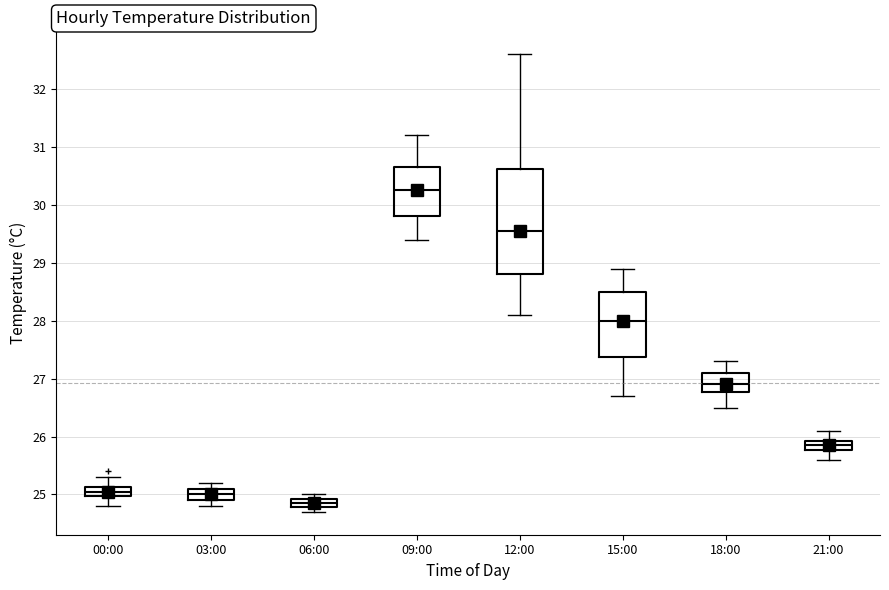

Where does the median line of the box for 18:00 sit on the y-axis? The values are not printed on the chart, so give them approximately, as read against the axis.

26.9